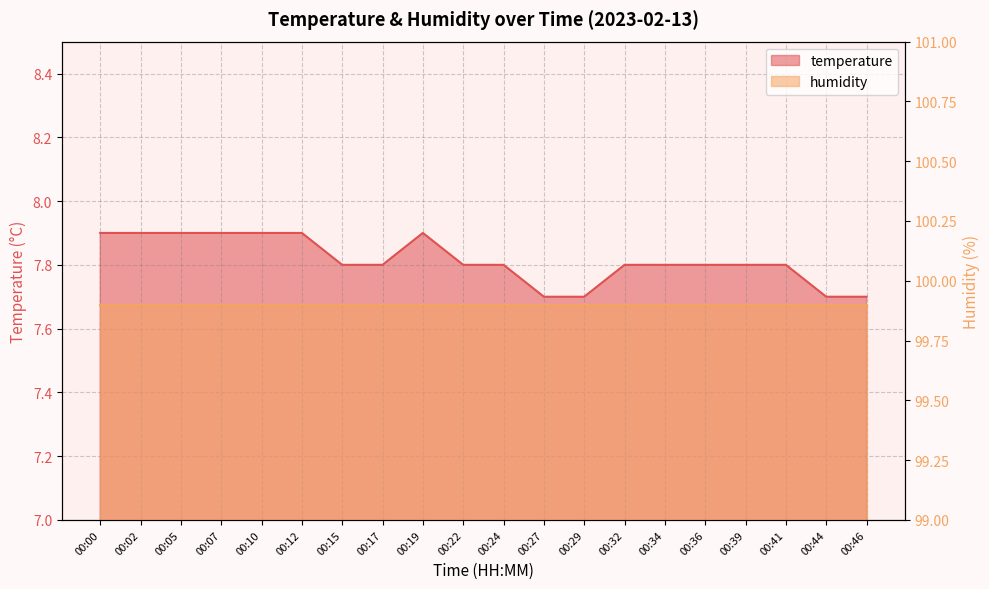

How many points are higher than both their immediate neighbors (excluding endpoints)?

1